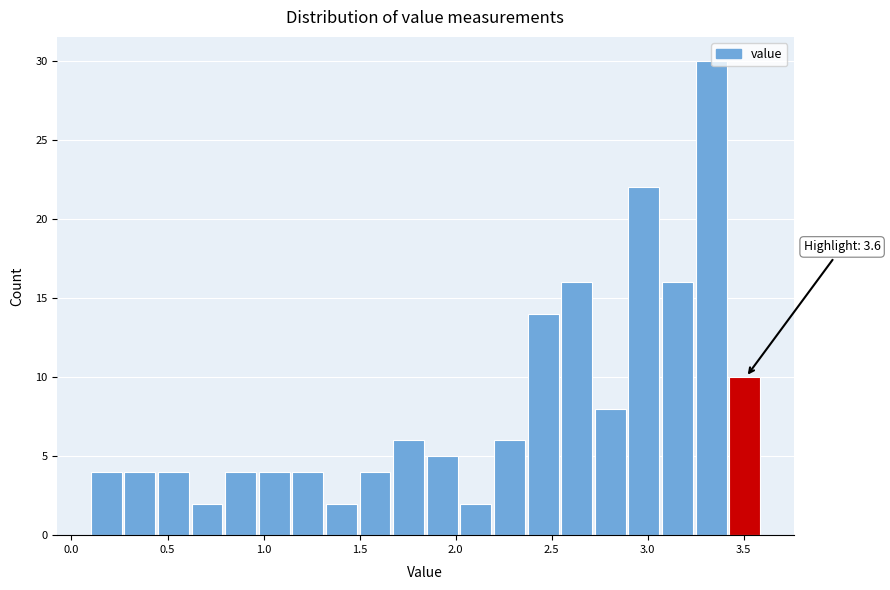

Around what value on the x-axis is the tallest bar? Give the approximate position of its centre, as read against the axis.

3.35